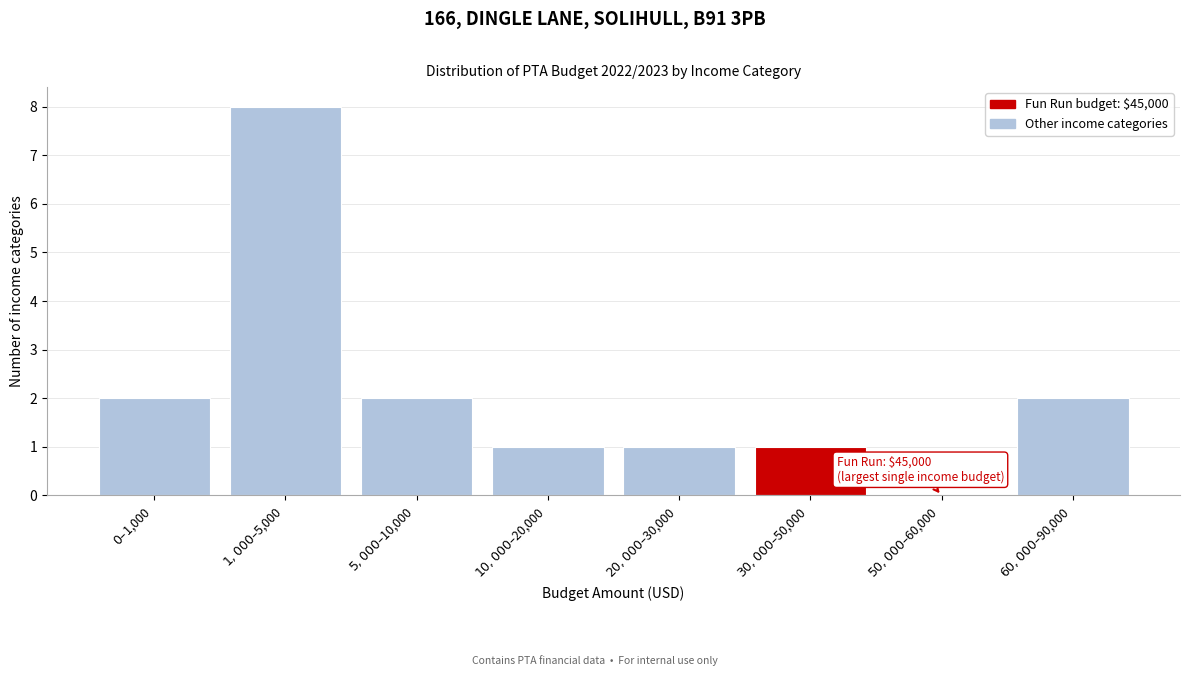

What is the sum of all values?

17